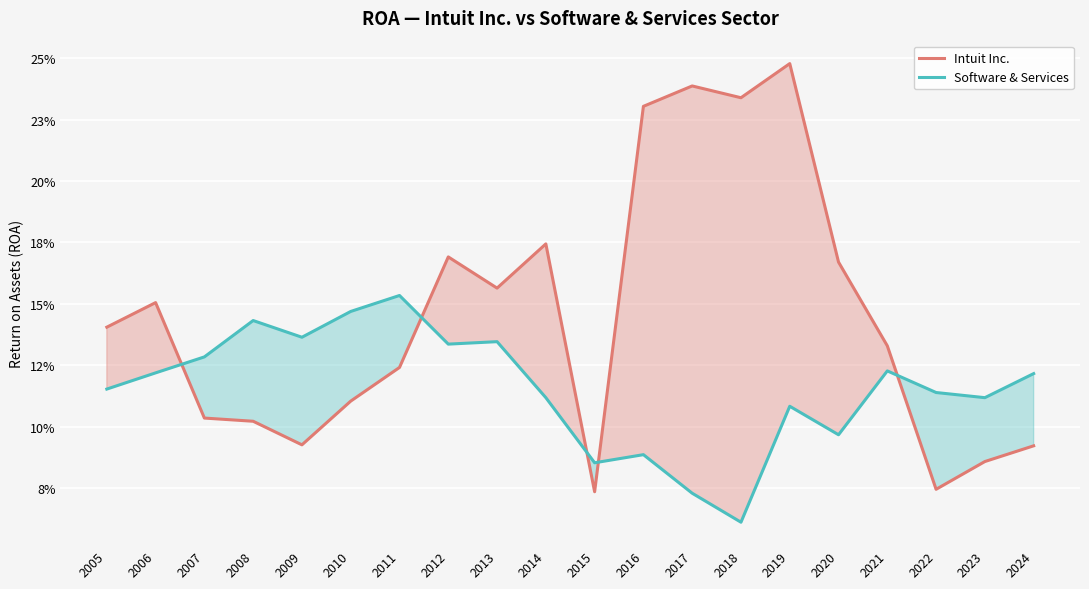

How many distinct data groups are displayed?

2